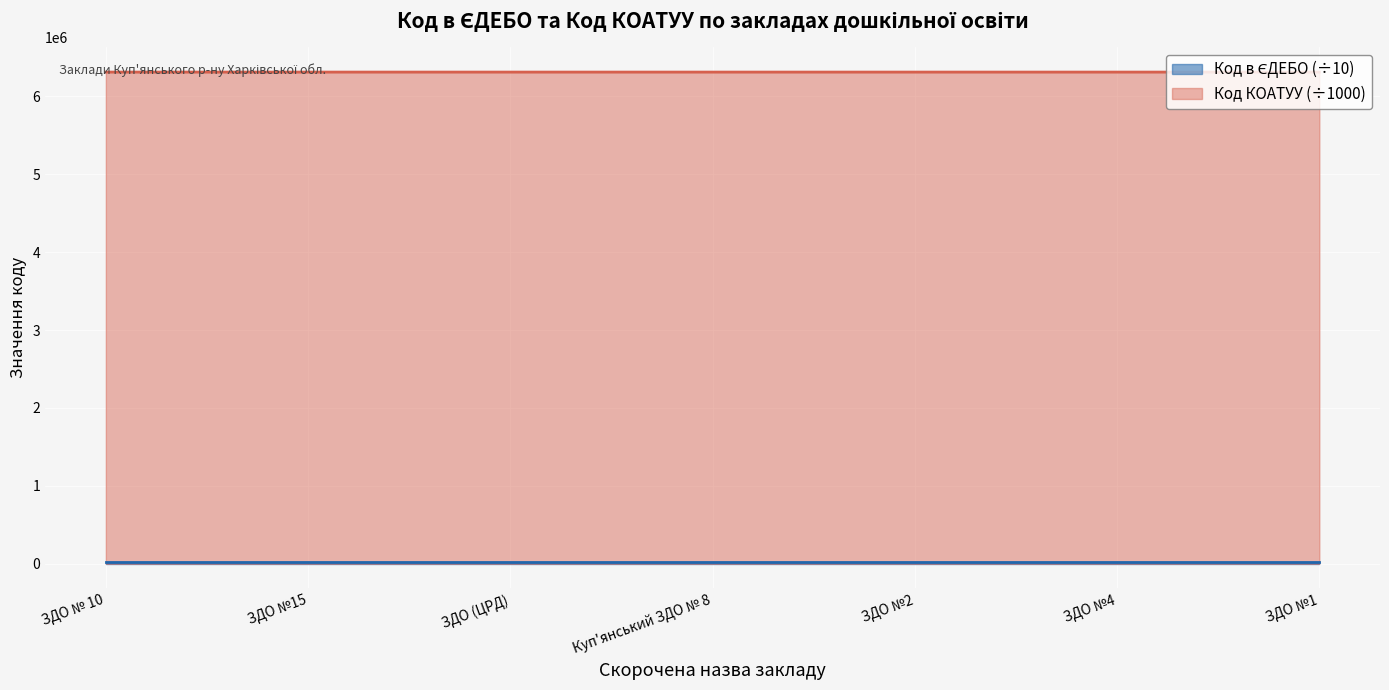

Rank the categories by Код КОАТУУ value from highest to lowest.

ЗДО №1, ЗДО № 10, ЗДО №15, ЗДО (ЦРД), Куп'янський ЗДО № 8, ЗДО №2, ЗДО №4